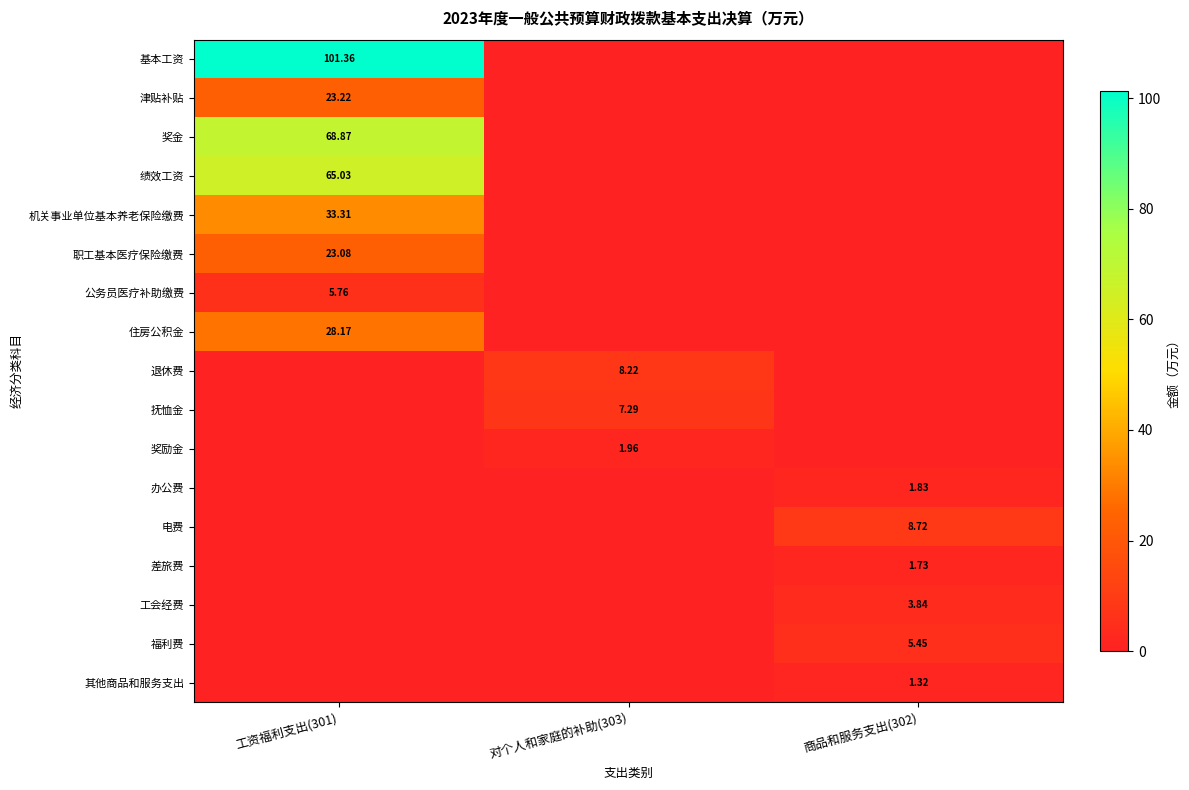

Is the value of 奖励金 at 对个人和家庭的补助(303) greater than the value of 绩效工资 at 工资福利支出(301)?

No